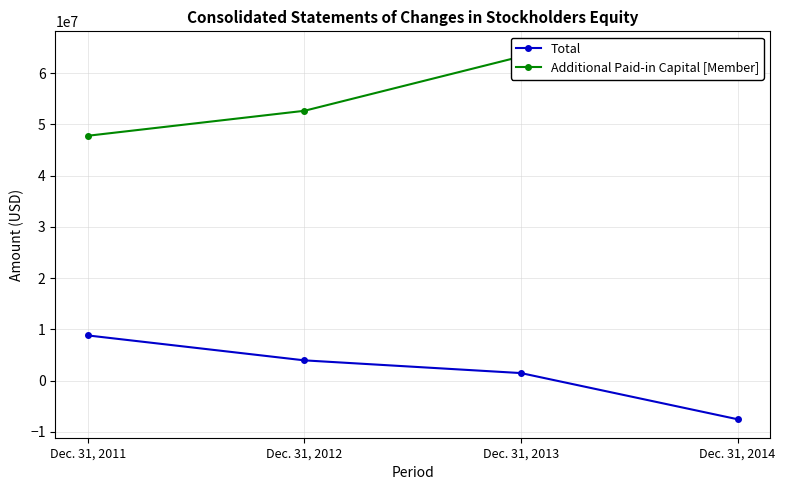

Reading left to right, what are all the values shown in this chart?

Total: Dec. 31, 2011=8828423	Dec. 31, 2012=3966237	Dec. 31, 2013=1486567	Dec. 31, 2014=-7516765
Additional Paid-in Capital [Member]: Dec. 31, 2011=47765350	Dec. 31, 2012=52634064	Dec. 31, 2013=63213893	Dec. 31, 2014=64526469